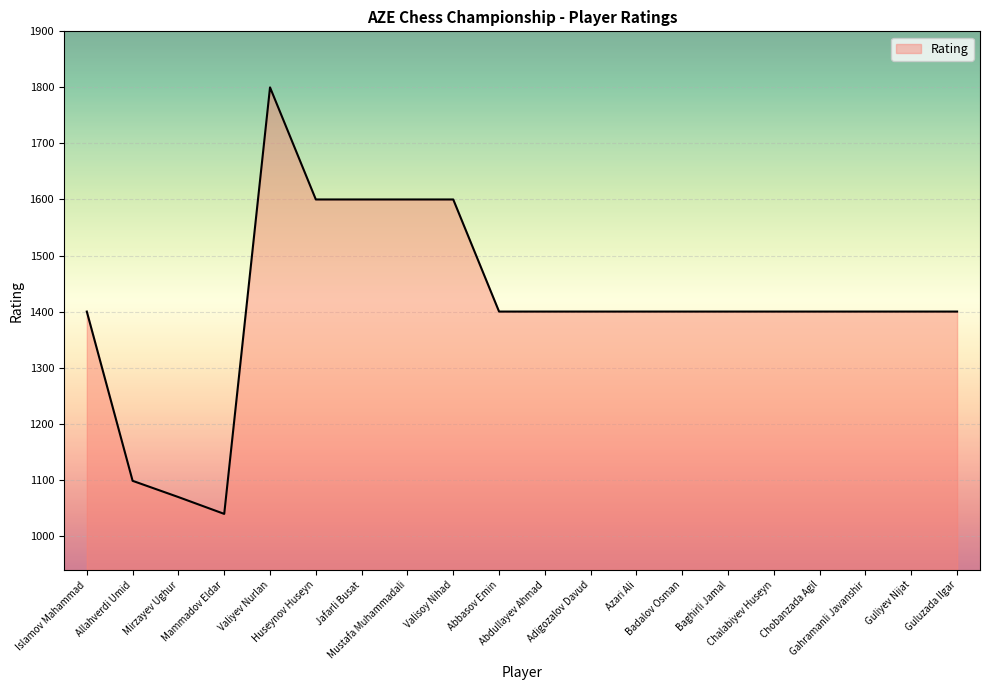

How many lines are shown in the chart?

1